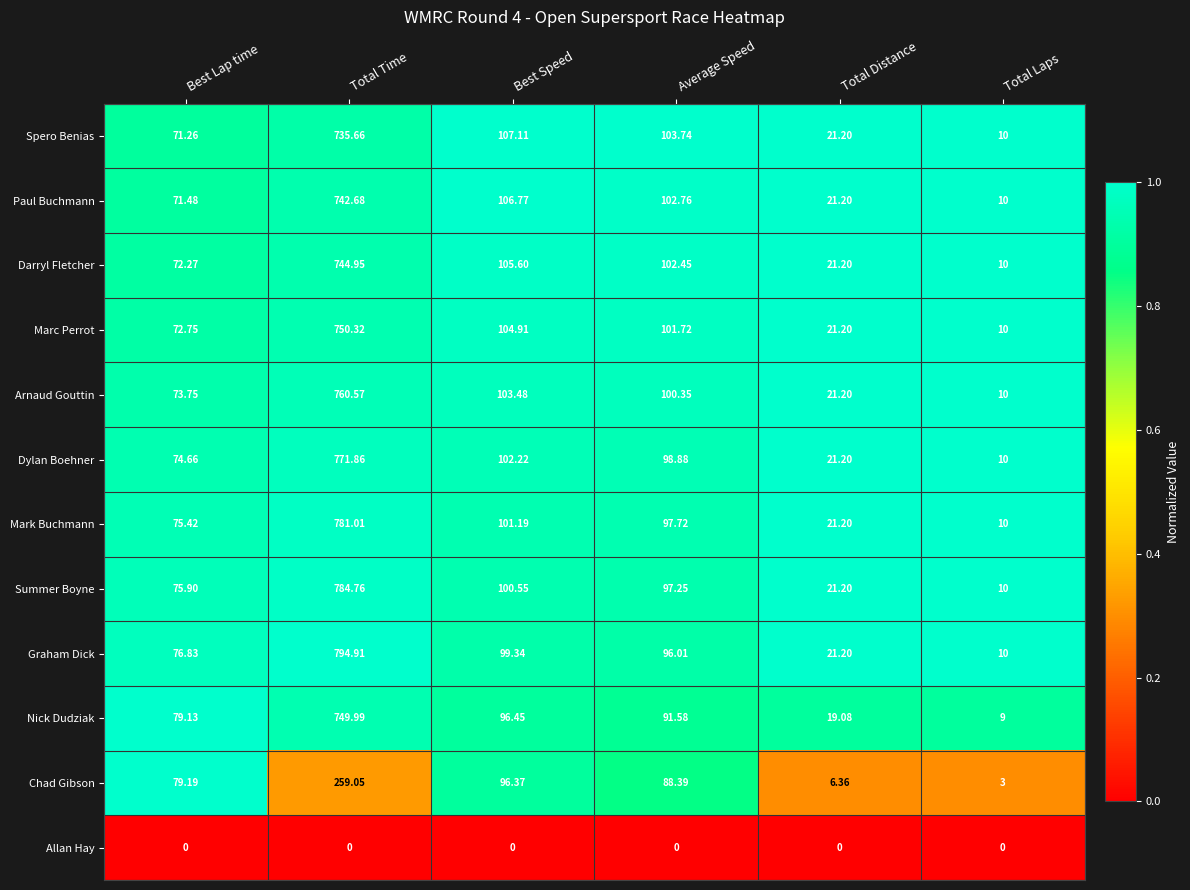

What is the total value across all series at Total Time?

7875.8